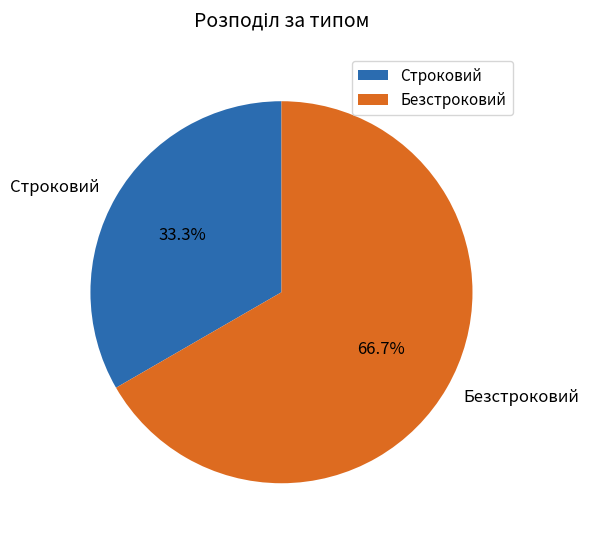

Is there a majority slice in this chart?

Yes